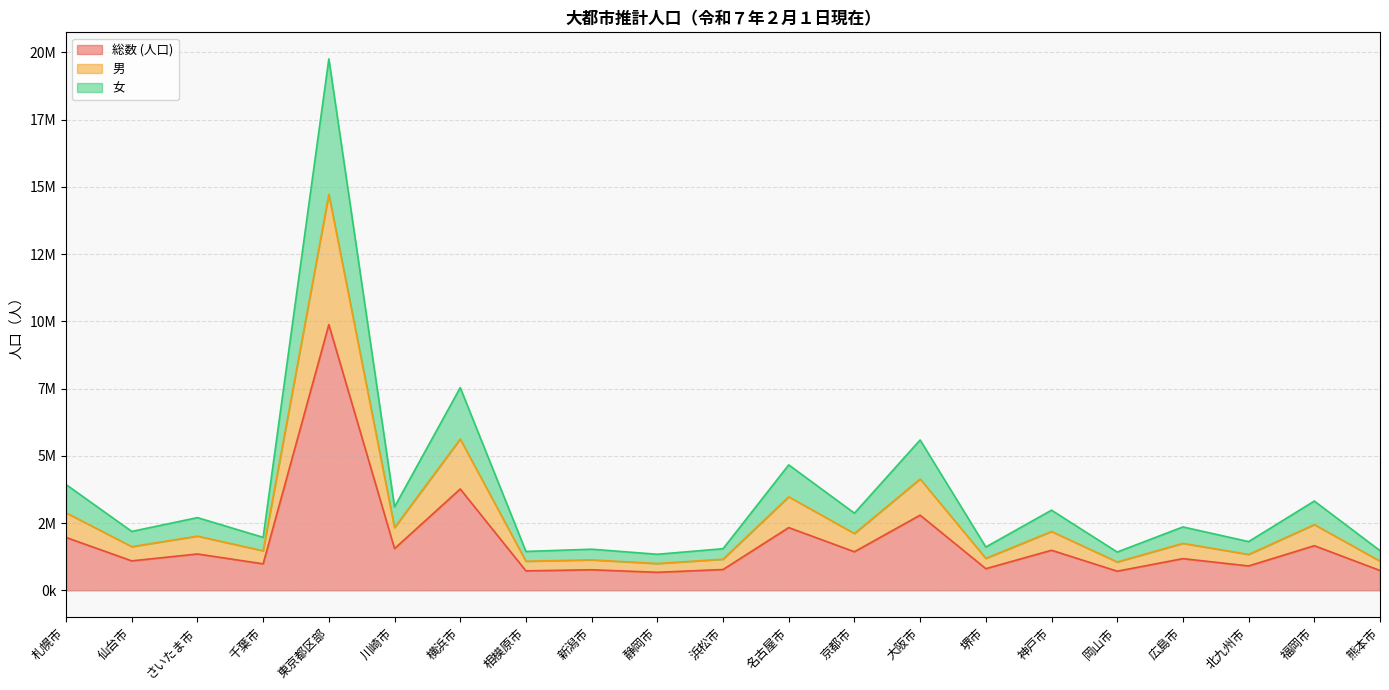

Rank the categories by 総数 (人口) value from lowest to highest.

静岡市, 岡山市, 相模原市, 熊本市, 新潟市, 浜松市, 堺市, 北九州市, 千葉市, 仙台市, 広島市, さいたま市, 京都市, 神戸市, 川崎市, 福岡市, 札幌市, 名古屋市, 大阪市, 横浜市, 東京都区部